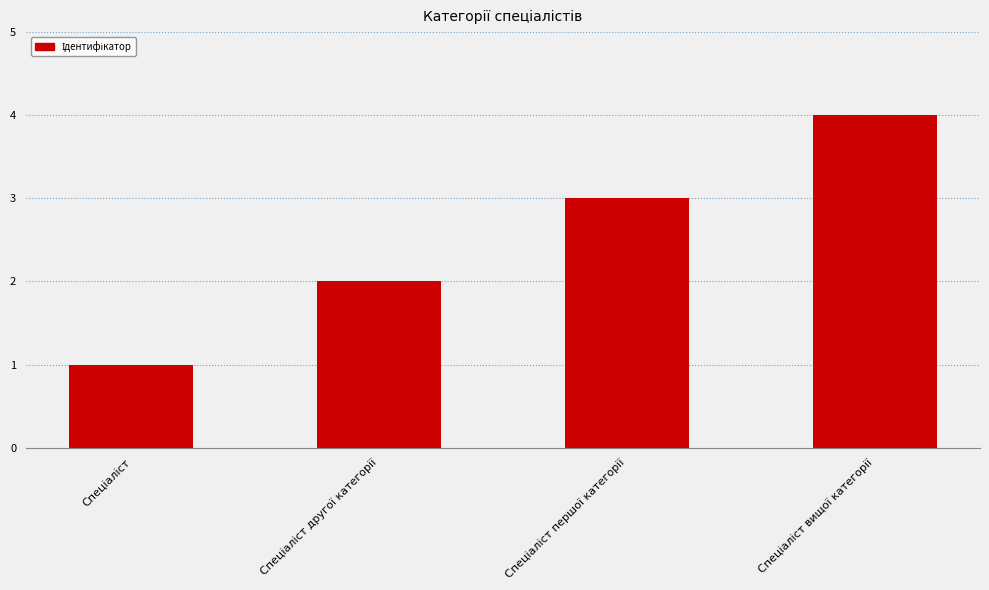

Are the bars horizontal?

No